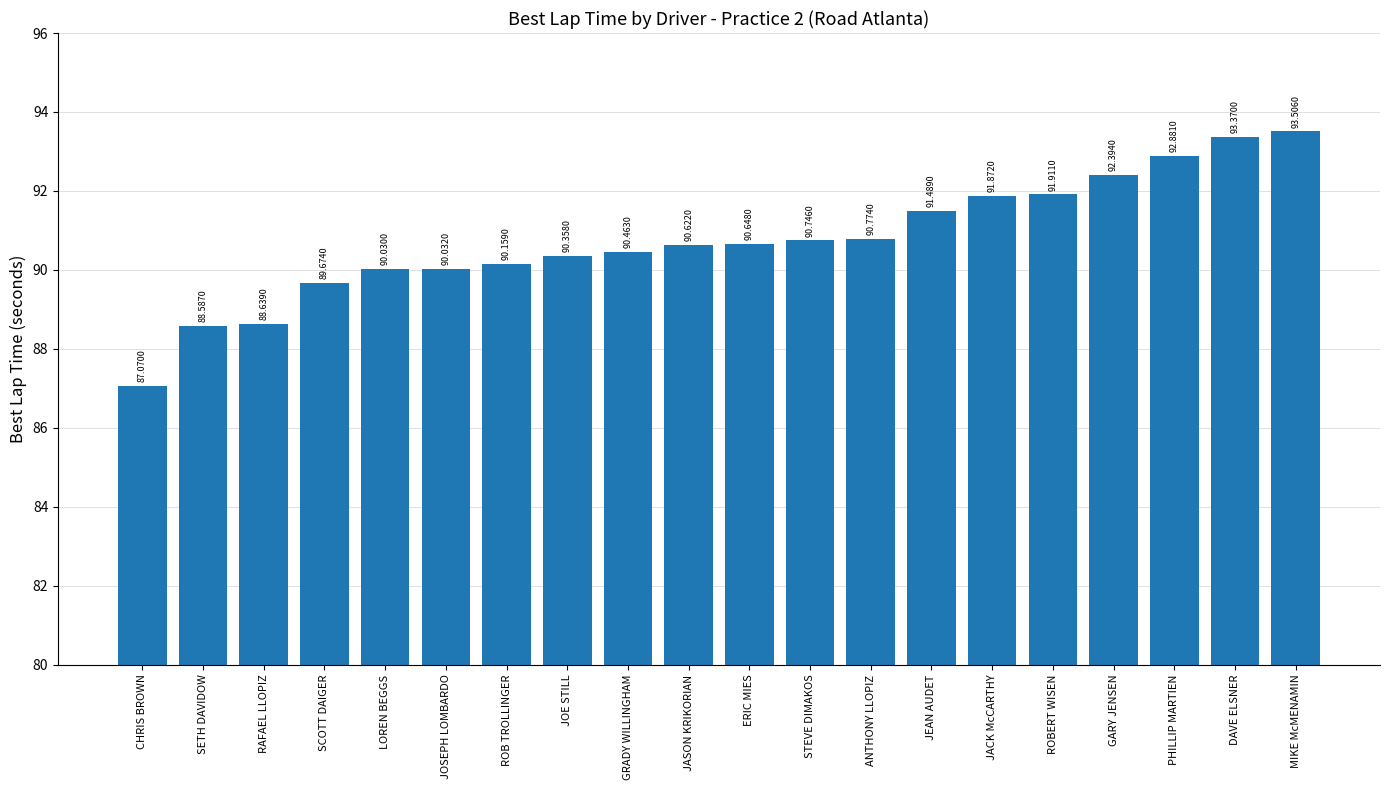

The value at ROB TROLLINGER is 135.1. True or false?

False